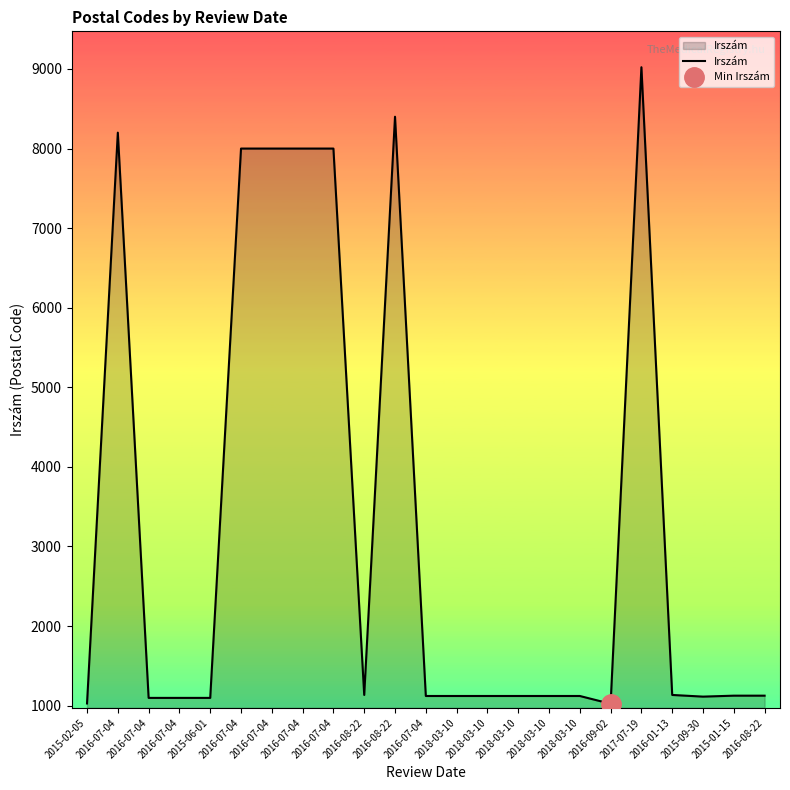

True or false: the data has more than 2 interior local peaks.

True